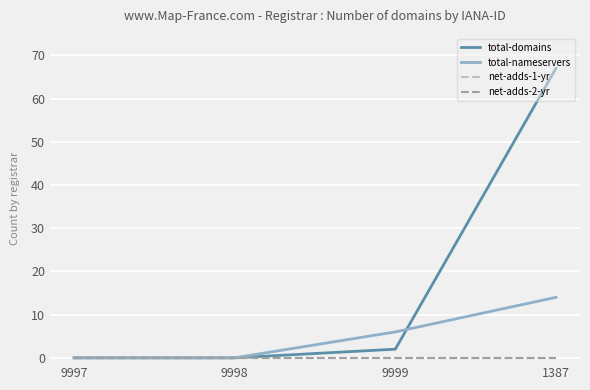

Is this an area chart (filled region under the line)?

No